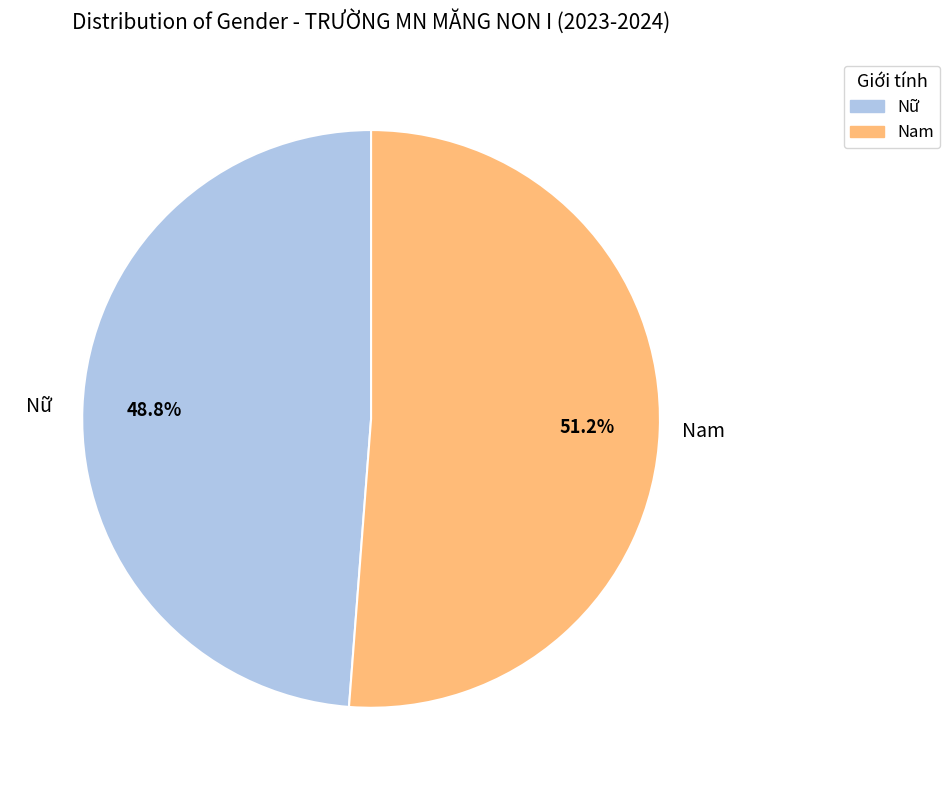

Between Nam and Nữ, which is larger?

Nam